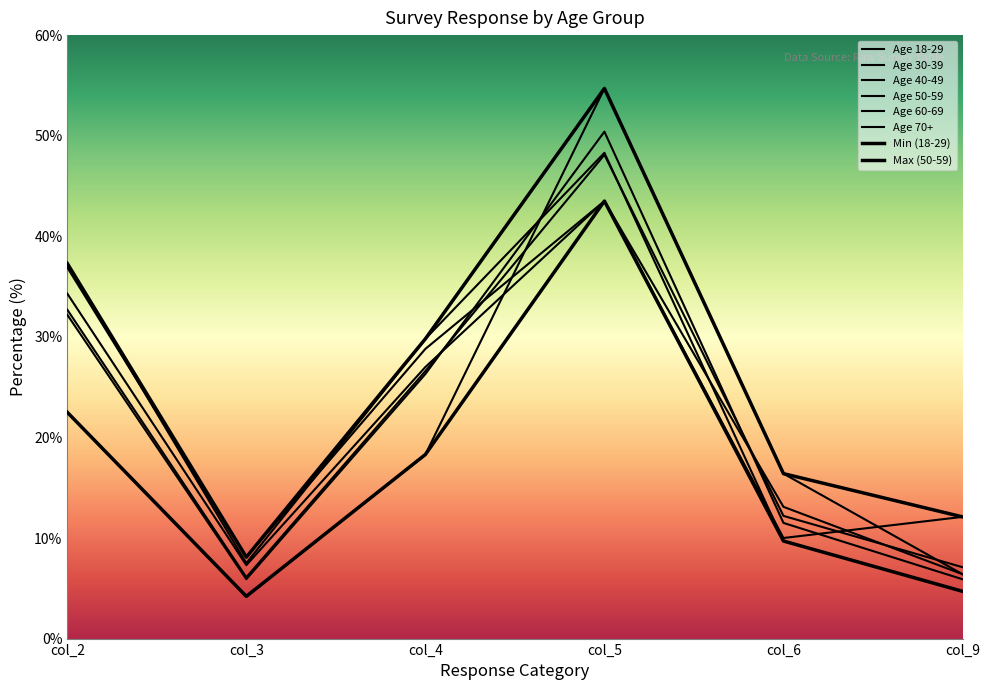

What is the average value of the Age 70+ series?

22.4